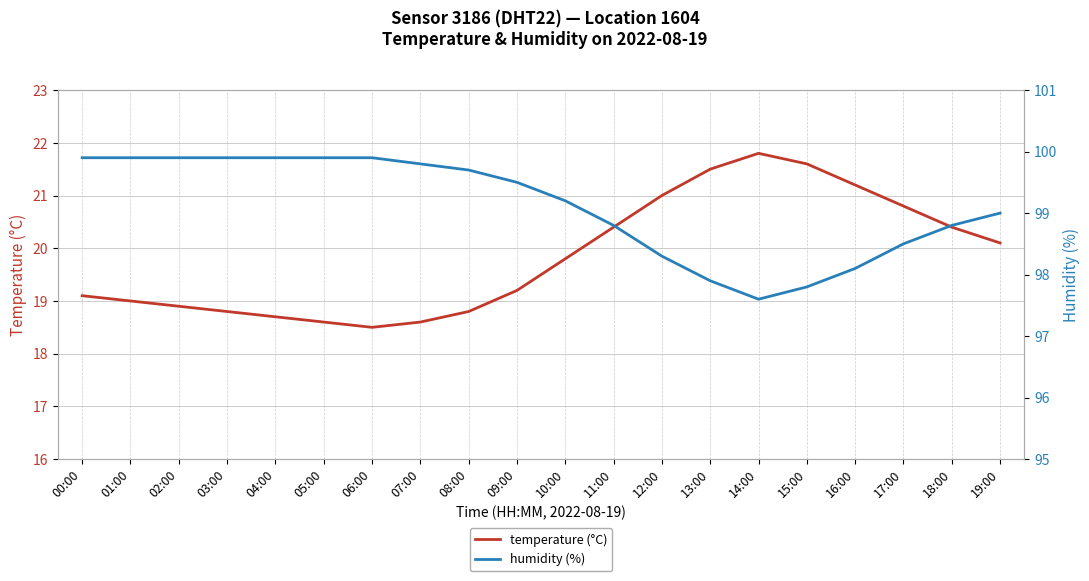

How many data points in humidity (%) are less than 99?

8